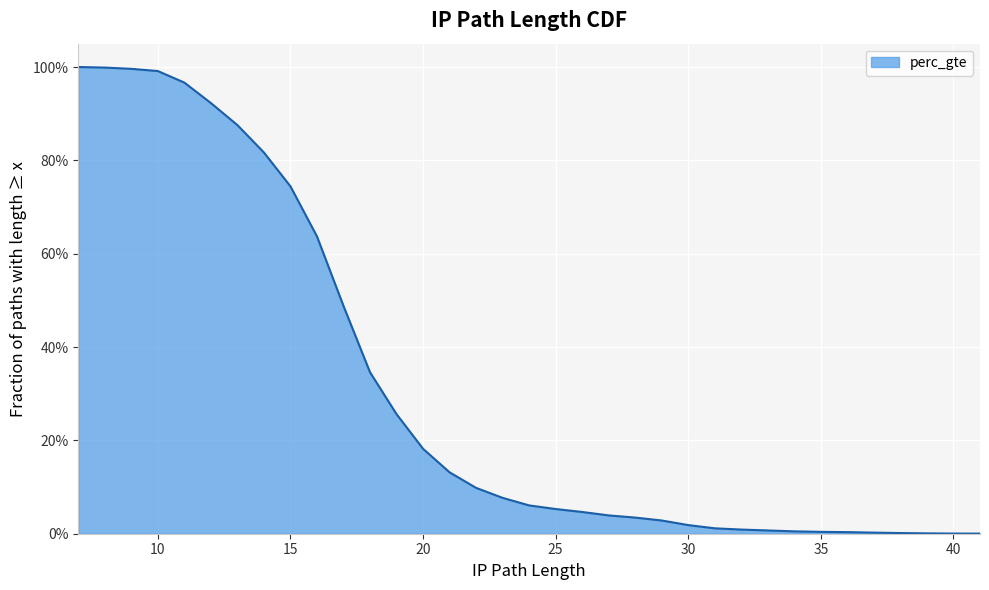

What is the change in value from 23 to 32?

-0.1